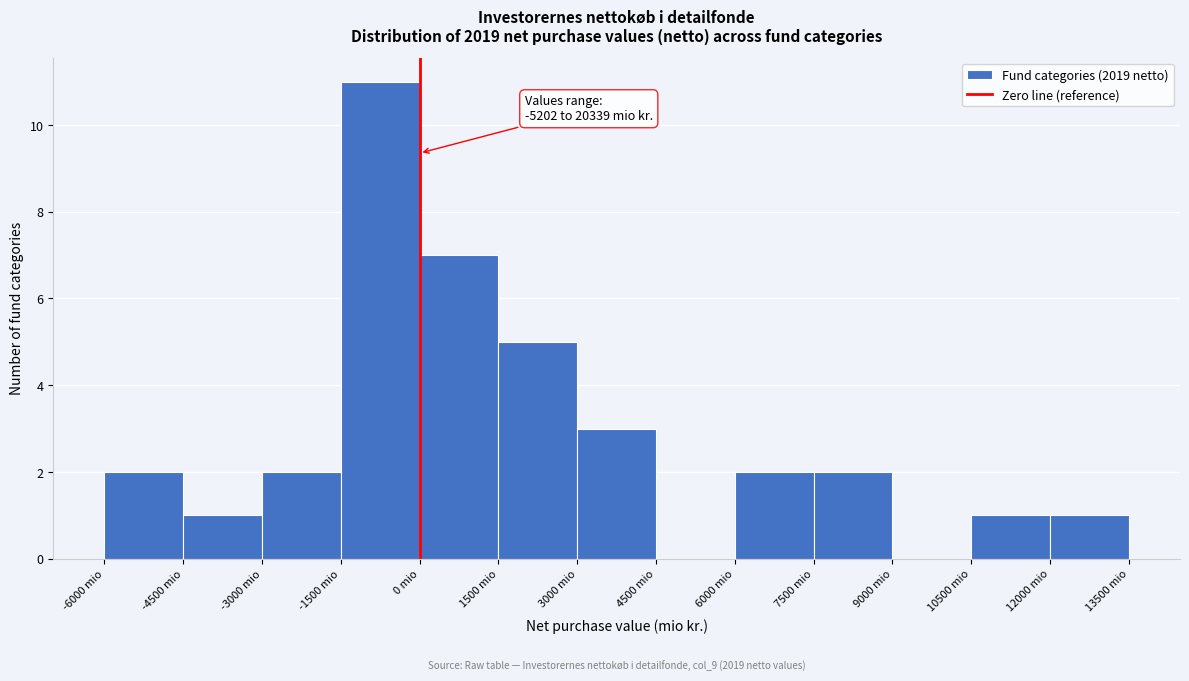

Which range on the x-axis has the tallest bar?

-1500 to 0